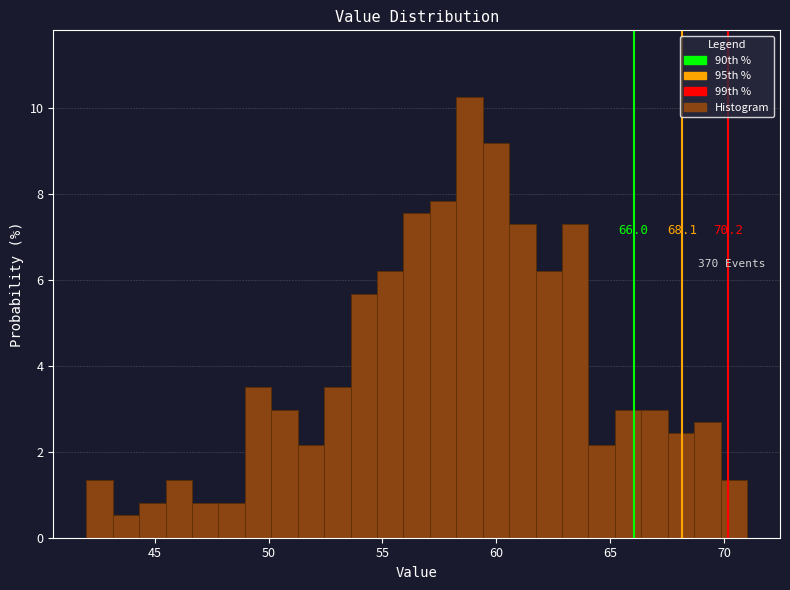

Around what value on the x-axis is the tallest bar? Give the approximate position of its centre, as read against the axis.

59.0